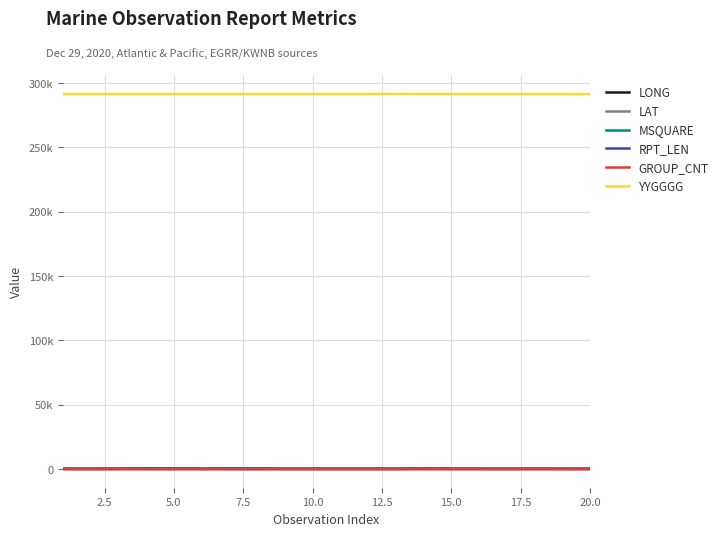

What are all the series names shown in the legend?

LONG, LAT, MSQUARE, RPT_LEN, GROUP_CNT, YYGGGG